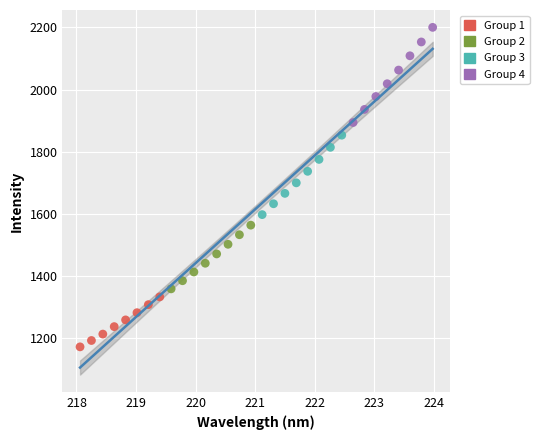

Which series has the widest spread of Y values?

Group 4